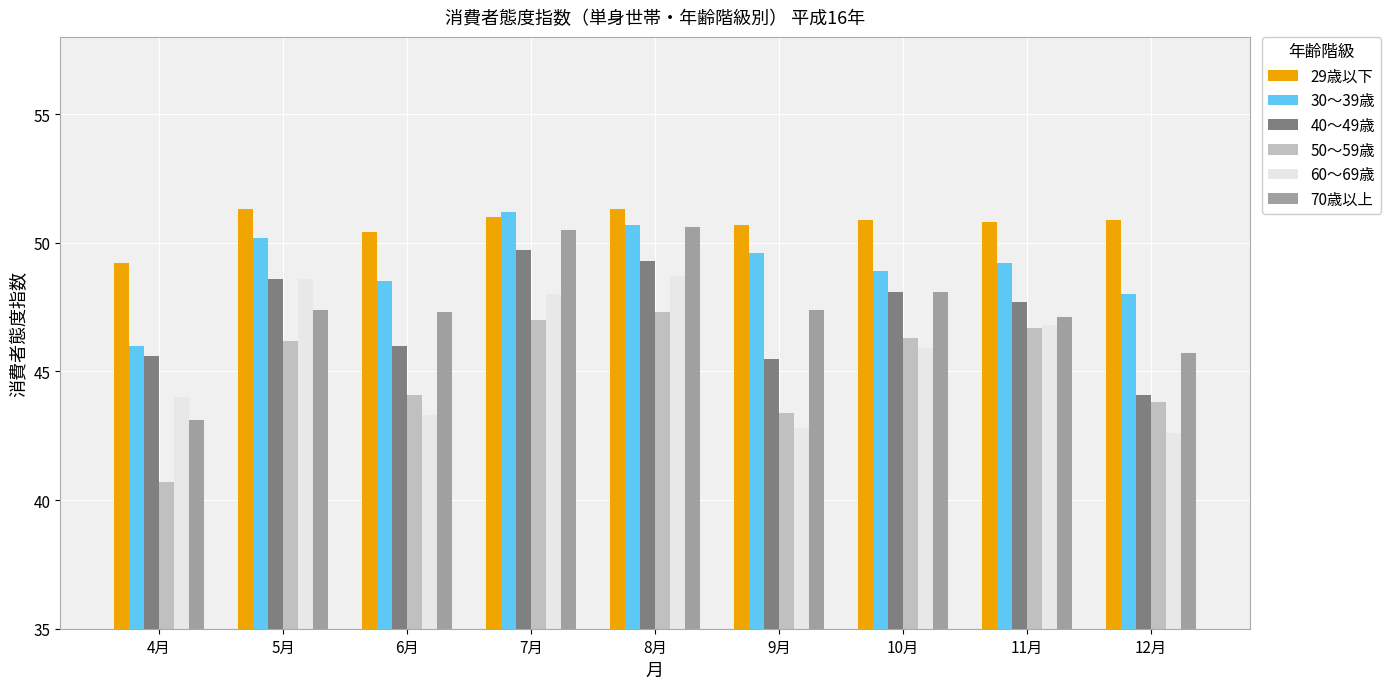

Reading left to right, extract all data points from this chart.

29歳以下: 4月=49.2	5月=51.3	6月=50.4	7月=51.0	8月=51.3	9月=50.7	10月=50.9	11月=50.8	12月=50.9
30〜39歳: 4月=46.0	5月=50.2	6月=48.5	7月=51.2	8月=50.7	9月=49.6	10月=48.9	11月=49.2	12月=48.0
40〜49歳: 4月=45.6	5月=48.6	6月=46.0	7月=49.7	8月=49.3	9月=45.5	10月=48.1	11月=47.7	12月=44.1
50〜59歳: 4月=40.7	5月=46.2	6月=44.1	7月=47.0	8月=47.3	9月=43.4	10月=46.3	11月=46.7	12月=43.8
60〜69歳: 4月=44.0	5月=48.6	6月=43.3	7月=48.0	8月=48.7	9月=42.8	10月=45.9	11月=46.8	12月=42.6
70歳以上: 4月=43.1	5月=47.4	6月=47.3	7月=50.5	8月=50.6	9月=47.4	10月=48.1	11月=47.1	12月=45.7